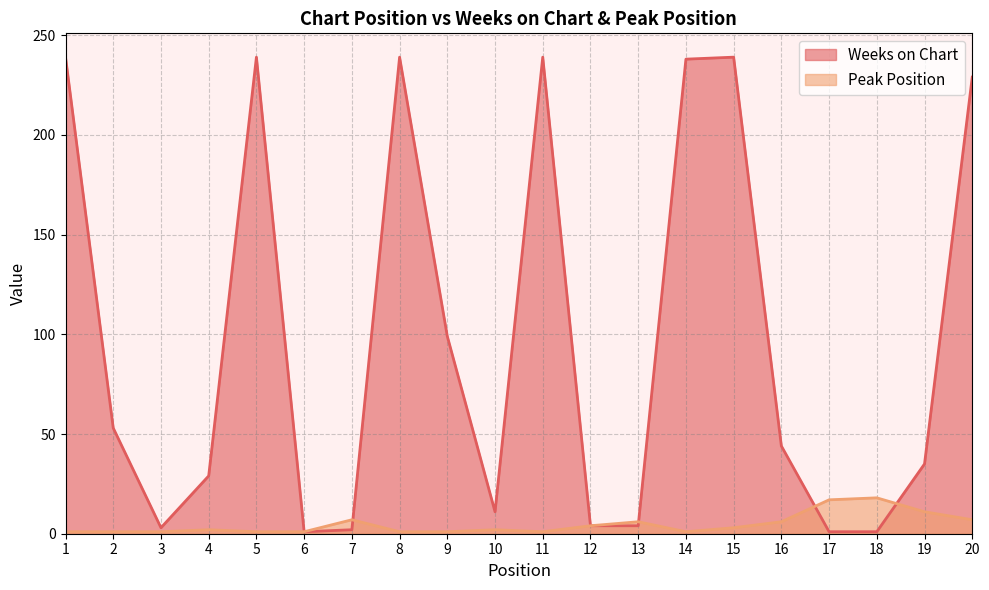

Between 7 and 16, which series saw the biggest shift?

Weeks on Chart